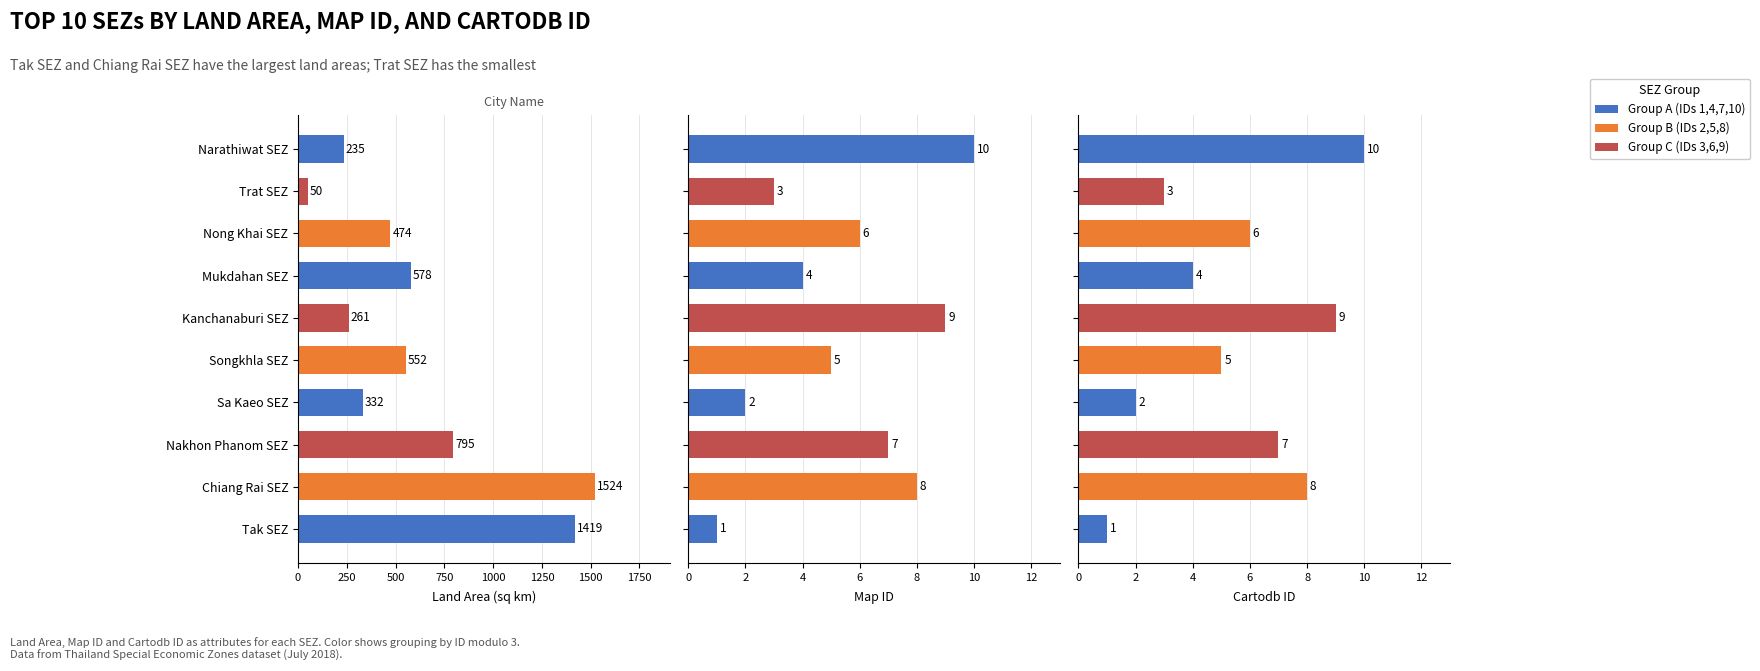

Reading left to right, transcribe all the data shown in this chart.

land_area: 1419.0	1523.6	794.8	332.0	552.3	260.8	578.5	473.7	50.2	235.2
cartodb_id: 1.0	8.0	7.0	2.0	5.0	9.0	4.0	6.0	3.0	10.0
map_id: 1.0	8.0	7.0	2.0	5.0	9.0	4.0	6.0	3.0	10.0